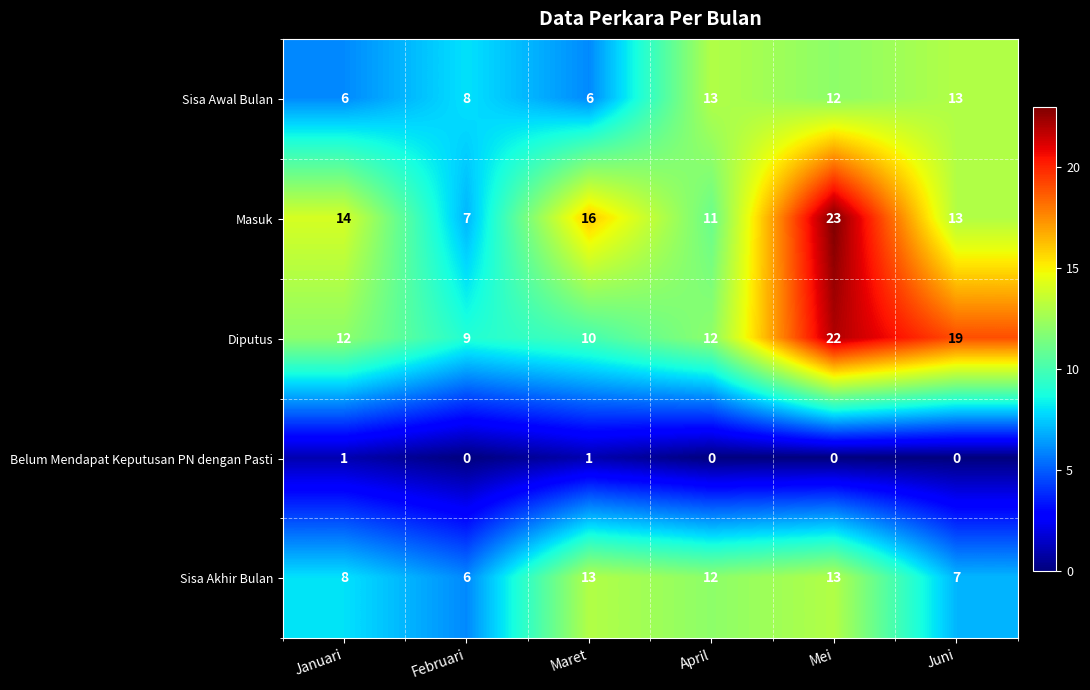

Count the number of data series in this chart.

5